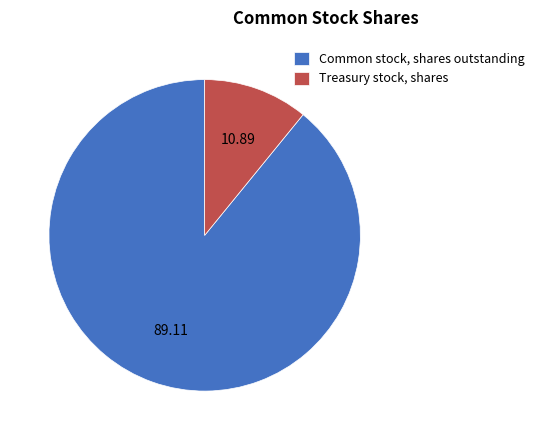

Which category has the biggest portion of the pie?

Common stock, shares outstanding